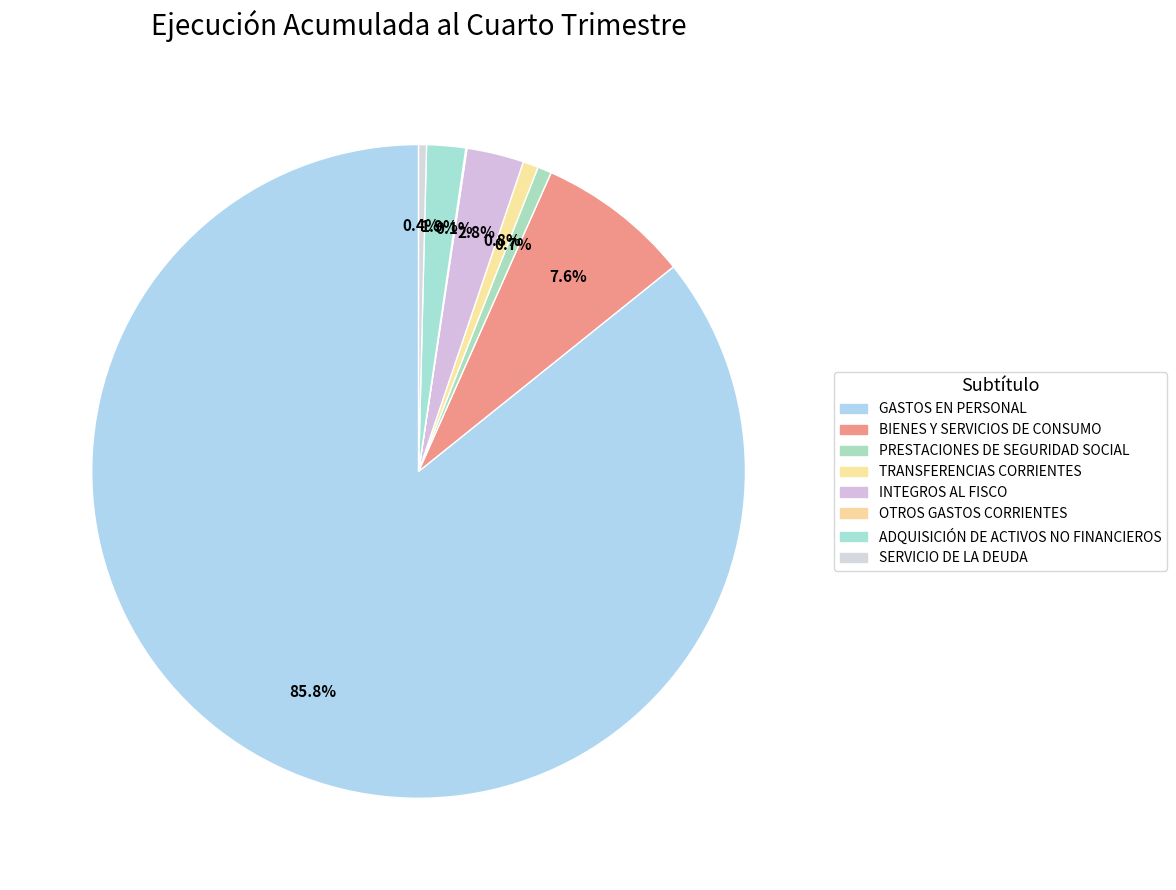

What is the smallest slice in the pie chart?

OTROS GASTOS CORRIENTES